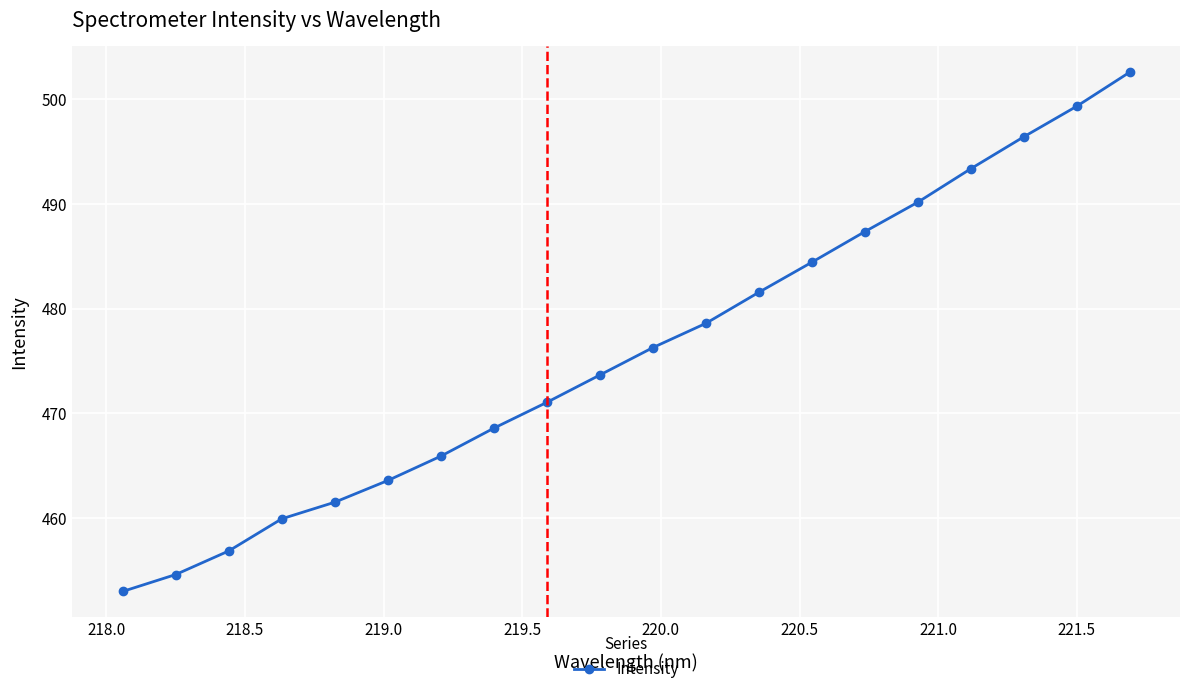

True or false: there are more than 2 points higher than both neighbors.

False